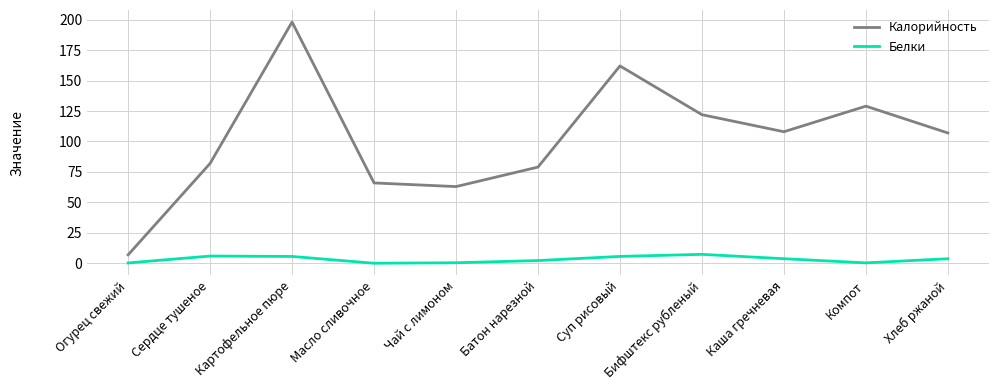

The Белки series shows 0.3 at Огурец свежий. True or false?

True